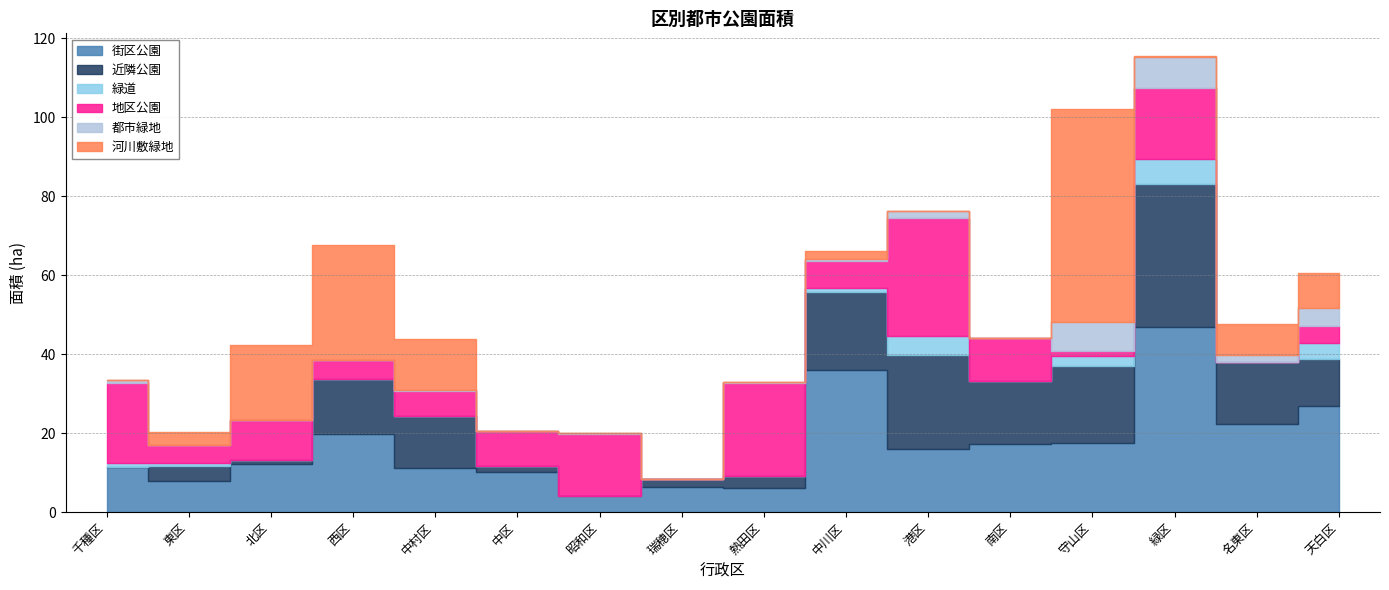

Reading left to right, what are all the values shown in this chart?

街区公園: 千種区=11.5	東区=8.0	北区=12.2	西区=19.8	中村区=11.2	中区=10.2	昭和区=4.1	瑞穂区=6.2	熱田区=6.2	中川区=35.9	港区=15.9	南区=17.2	守山区=17.4	緑区=46.8	名東区=22.3	天白区=26.8
近隣公園: 千種区=0.0	東区=3.8	北区=1.0	西区=13.9	中村区=13.2	中区=1.5	昭和区=0.0	瑞穂区=2.2	熱田区=2.9	中川区=19.9	港区=23.9	南区=16.1	守山区=19.7	緑区=36.4	名東区=15.7	天白区=11.9
緑道: 千種区=0.9	東区=0.7	北区=0.0	西区=0.0	中村区=0.0	中区=0.0	昭和区=0.1	瑞穂区=0.0	熱田区=0.0	中川区=1.1	港区=4.9	南区=0.0	守山区=2.4	緑区=6.2	名東区=0.0	天白区=4.0
地区公園: 千種区=20.2	東区=4.5	北区=10.1	西区=4.9	中村区=6.3	中区=8.9	昭和区=15.5	瑞穂区=0.0	熱田区=23.6	中川区=6.7	港区=29.9	南区=10.8	守山区=1.2	緑区=18.1	名東区=0.0	天白区=4.3
都市緑地: 千種区=0.8	東区=0.1	北区=0.1	西区=0.0	中村区=0.2	中区=0.0	昭和区=0.3	瑞穂区=0.0	熱田区=0.2	中川区=0.7	港区=1.6	南区=0.0	守山区=7.5	緑区=7.7	名東区=1.7	天白区=4.6
河川敷緑地: 千種区=0.0	東区=3.2	北区=19.1	西区=29.2	中村区=12.9	中区=0.0	昭和区=0.0	瑞穂区=0.0	熱田区=0.0	中川区=1.9	港区=0.0	南区=0.0	守山区=53.9	緑区=0.3	名東区=7.9	天白区=9.1